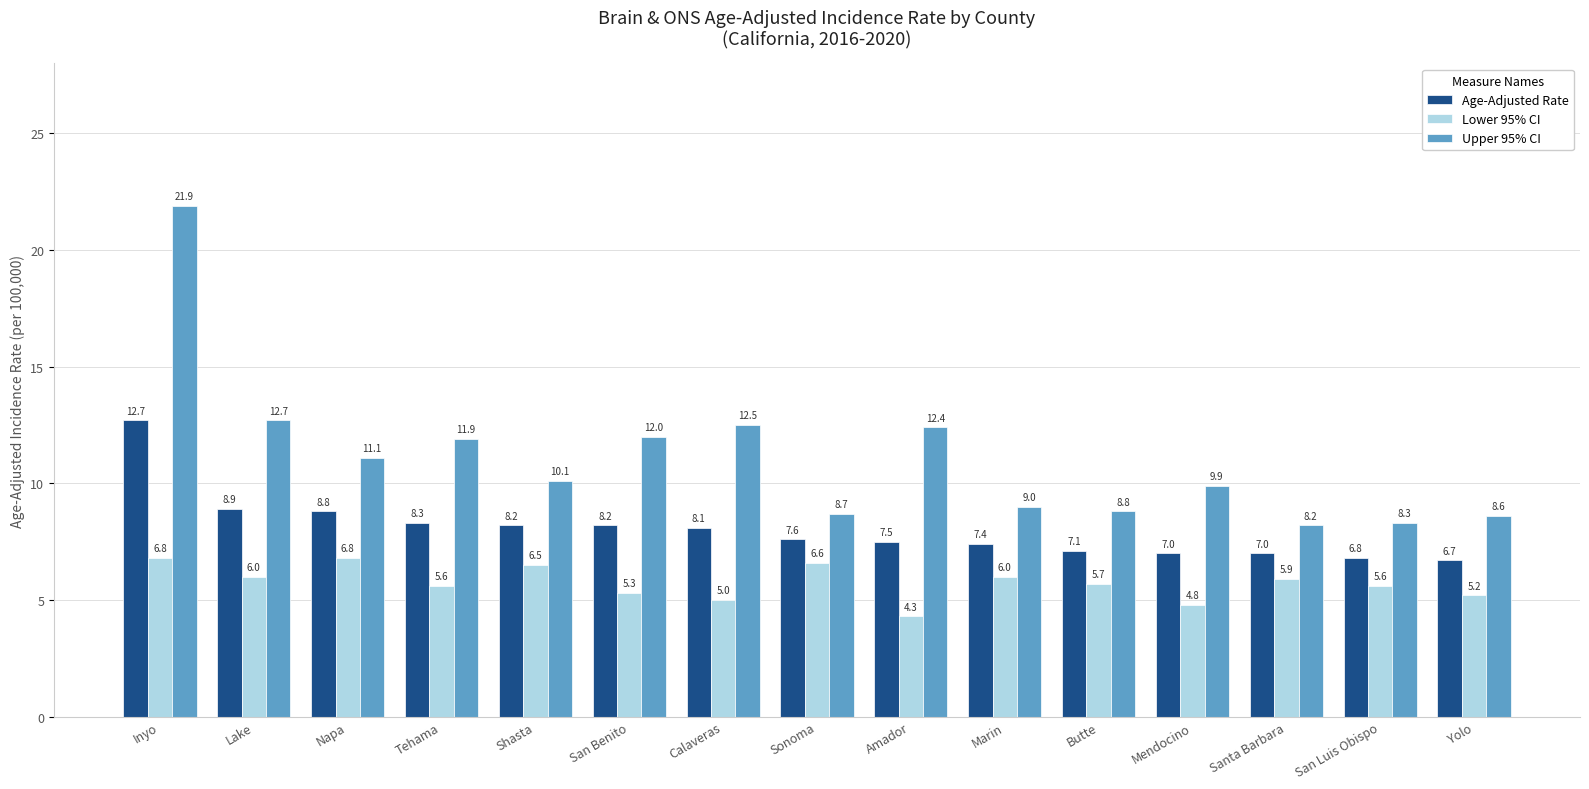

Rank the series at Inyo from lowest to highest value.

Lower 95% CI, Age-Adjusted Rate, Upper 95% CI